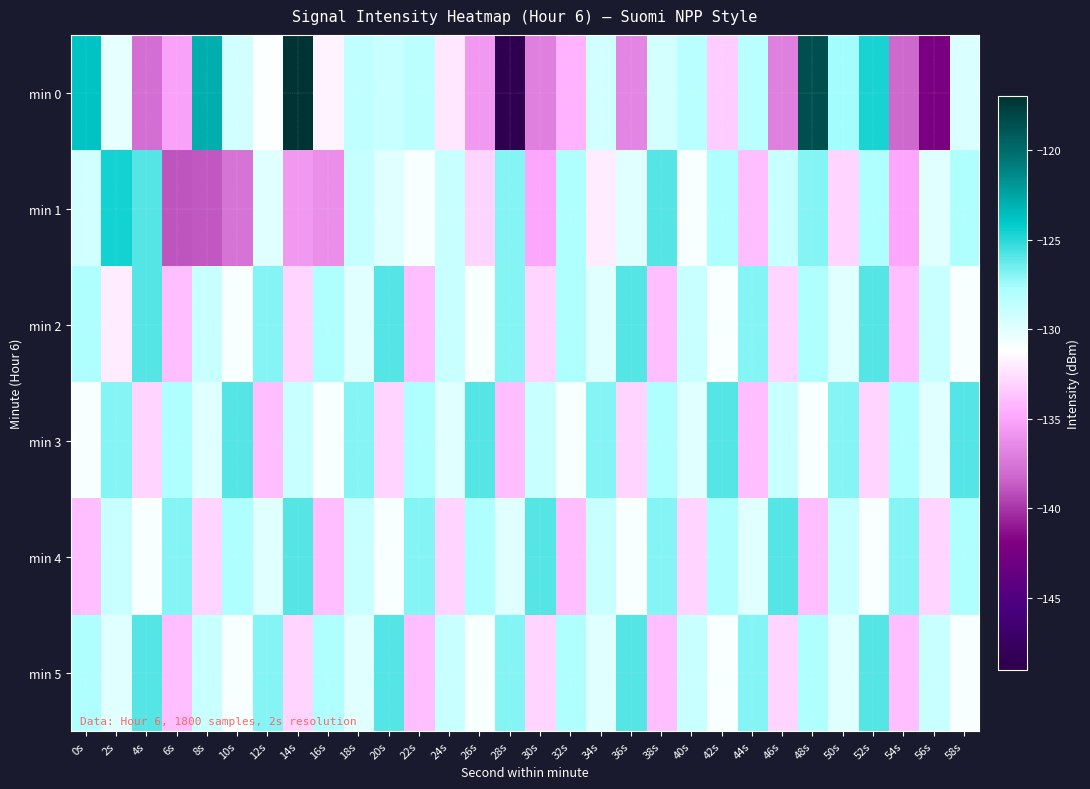

Reading left to right, what are all the values shown in this chart?

min 0: 0s=-123.8	2s=-130.2	4s=-137.8	6s=-135.2	8s=-123.0	10s=-129.3	12s=-131.0	14s=-117.1	16s=-131.6	18s=-128.6	20s=-128.9	22s=-128.4	24s=-132.2	26s=-135.7	28s=-148.5	30s=-137.0	32s=-134.5	34s=-129.3	36s=-136.7	38s=-129.4	40s=-128.3	42s=-133.3	44s=-128.4	46s=-136.9	48s=-118.5	50s=-127.5	52s=-124.7	54s=-138.1	56s=-142.3	58s=-129.6
min 1: 0s=-129.3	2s=-124.5	4s=-125.9	6s=-138.9	8s=-138.8	10s=-137.5	12s=-129.9	14s=-135.7	16s=-136.2	18s=-128.8	20s=-130.0	22s=-131.0	24s=-129.0	26s=-133.0	28s=-127.0	30s=-135.0	32s=-128.0	34s=-132.0	36s=-130.0	38s=-126.0	40s=-131.0	42s=-128.0	44s=-134.0	46s=-129.0	48s=-127.0	50s=-133.0	52s=-128.0	54s=-135.0	56s=-130.0	58s=-128.0
min 2: 0s=-128.0	2s=-132.0	4s=-126.0	6s=-134.0	8s=-129.0	10s=-131.0	12s=-127.0	14s=-133.0	16s=-128.0	18s=-130.0	20s=-126.0	22s=-134.0	24s=-129.0	26s=-131.0	28s=-127.0	30s=-133.0	32s=-128.0	34s=-130.0	36s=-126.0	38s=-134.0	40s=-129.0	42s=-131.0	44s=-127.0	46s=-133.0	48s=-128.0	50s=-130.0	52s=-126.0	54s=-134.0	56s=-129.0	58s=-131.0
min 3: 0s=-131.0	2s=-127.0	4s=-133.0	6s=-128.0	8s=-130.0	10s=-126.0	12s=-134.0	14s=-129.0	16s=-131.0	18s=-127.0	20s=-133.0	22s=-128.0	24s=-130.0	26s=-126.0	28s=-134.0	30s=-129.0	32s=-131.0	34s=-127.0	36s=-133.0	38s=-128.0	40s=-130.0	42s=-126.0	44s=-134.0	46s=-129.0	48s=-131.0	50s=-127.0	52s=-133.0	54s=-128.0	56s=-130.0	58s=-126.0
min 4: 0s=-134.0	2s=-129.0	4s=-131.0	6s=-127.0	8s=-133.0	10s=-128.0	12s=-130.0	14s=-126.0	16s=-134.0	18s=-129.0	20s=-131.0	22s=-127.0	24s=-133.0	26s=-128.0	28s=-130.0	30s=-126.0	32s=-134.0	34s=-129.0	36s=-131.0	38s=-127.0	40s=-133.0	42s=-128.0	44s=-130.0	46s=-126.0	48s=-134.0	50s=-129.0	52s=-131.0	54s=-127.0	56s=-133.0	58s=-128.0
min 5: 0s=-128.0	2s=-130.0	4s=-126.0	6s=-134.0	8s=-129.0	10s=-131.0	12s=-127.0	14s=-133.0	16s=-128.0	18s=-130.0	20s=-126.0	22s=-134.0	24s=-129.0	26s=-131.0	28s=-127.0	30s=-133.0	32s=-128.0	34s=-130.0	36s=-126.0	38s=-134.0	40s=-129.0	42s=-131.0	44s=-127.0	46s=-133.0	48s=-128.0	50s=-130.0	52s=-126.0	54s=-134.0	56s=-129.0	58s=-131.0